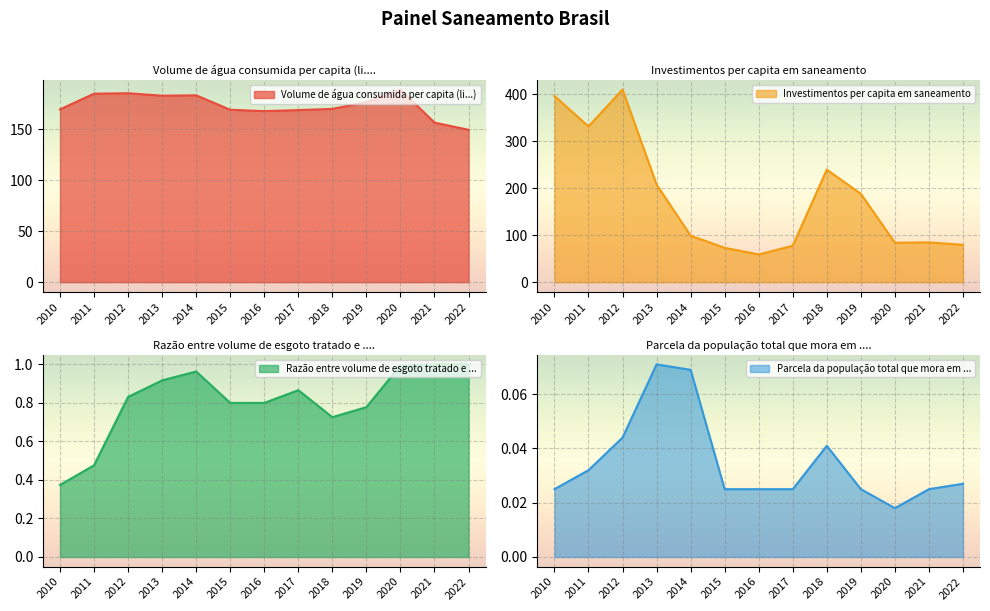

What is the difference between the maximum and minimum values in the Razão entre volume de esgoto tratado e ... series?

0.6